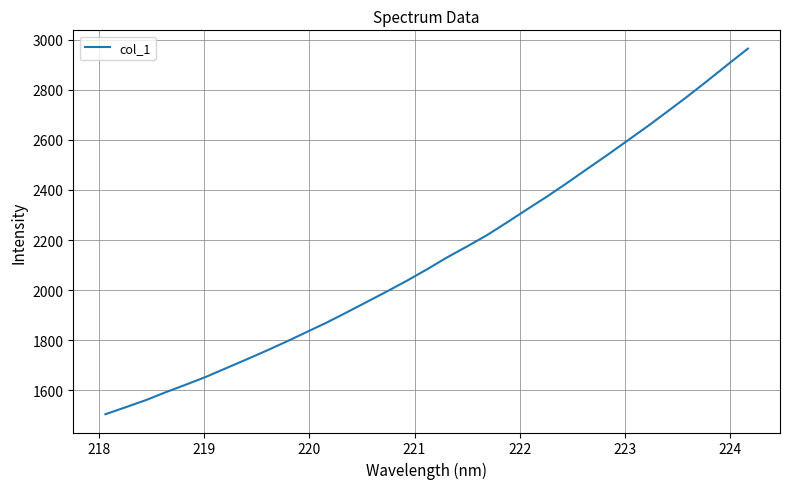

Does the chart display data point markers on the line(s)?

No